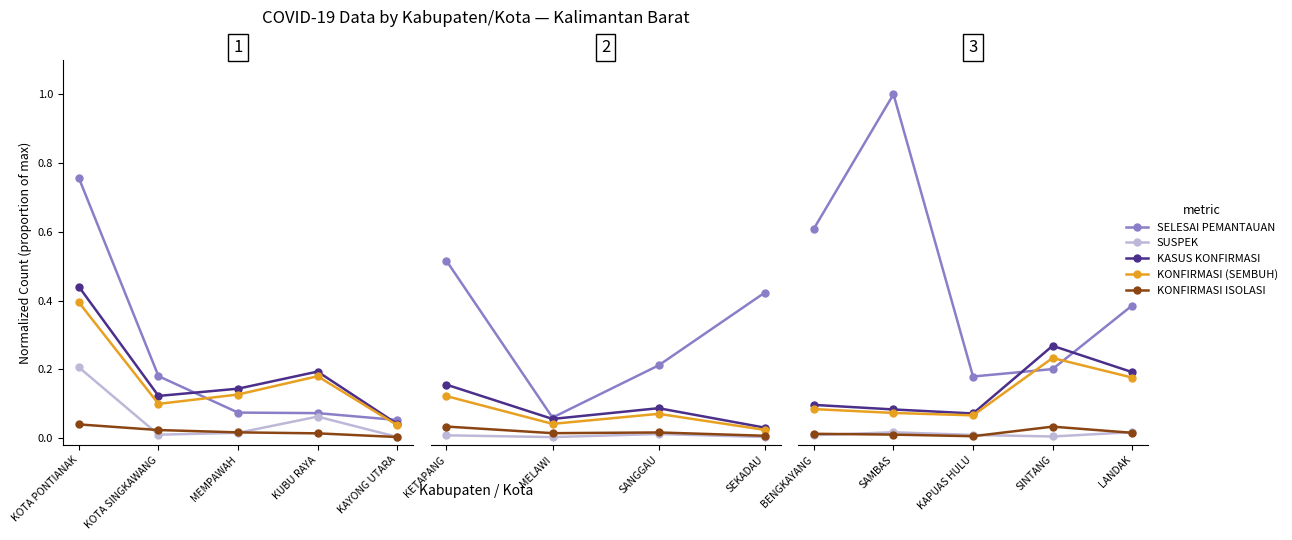

Where is the first local maximum for KASUS KONFIRMASI?

SINTANG